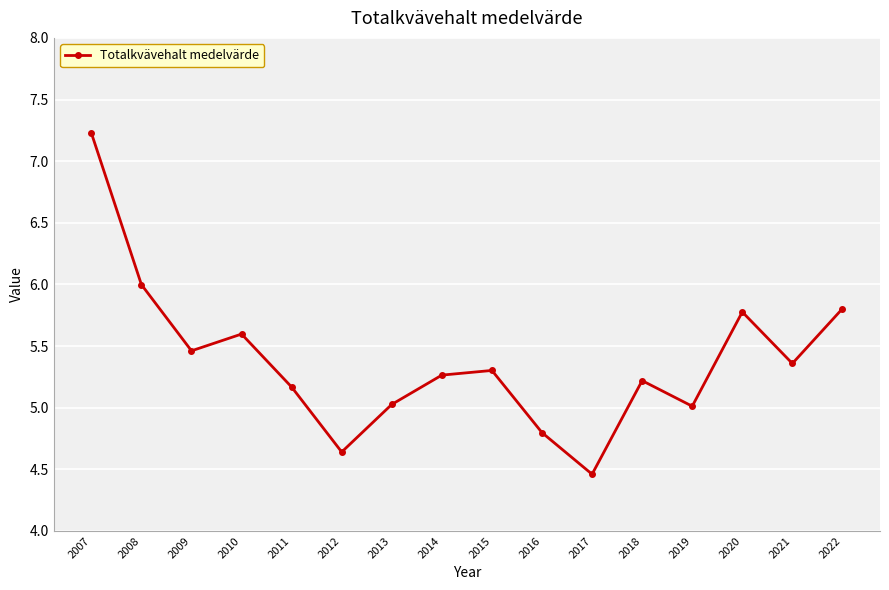

The value at 2011 is 2.5. True or false?

False